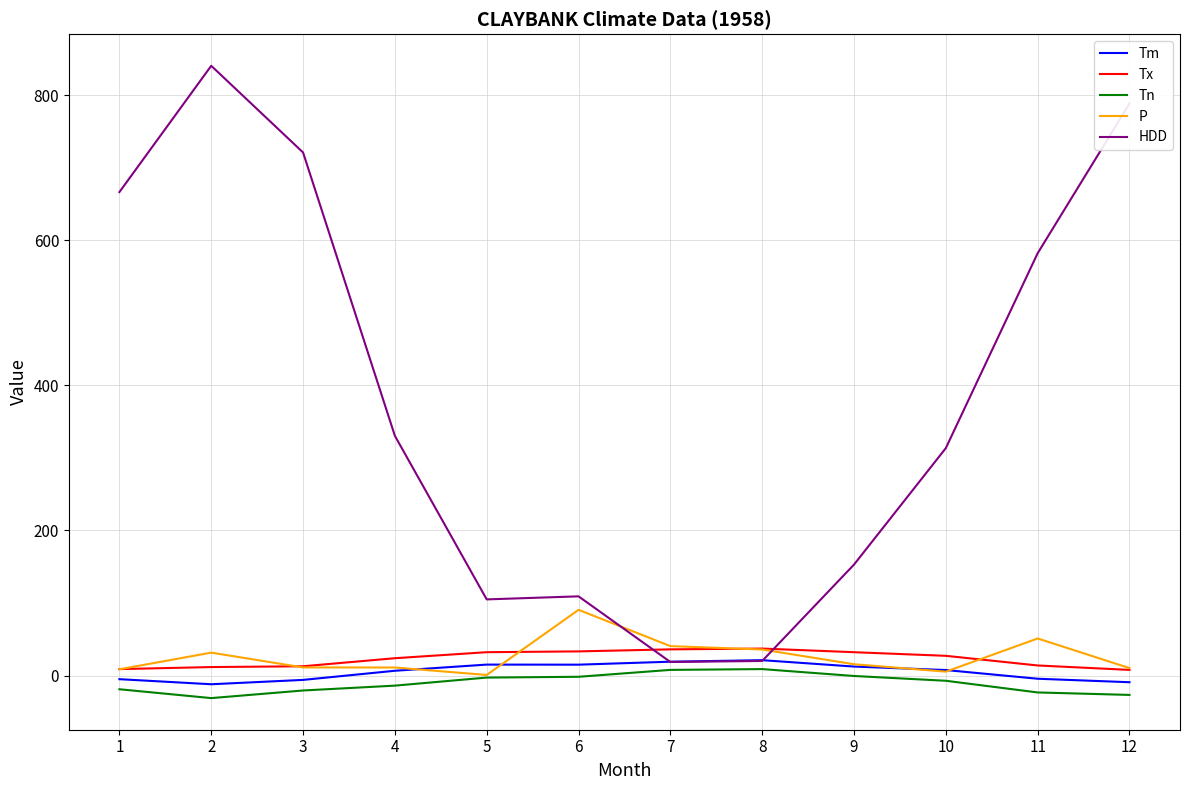

Where is the first local maximum for HDD?

2